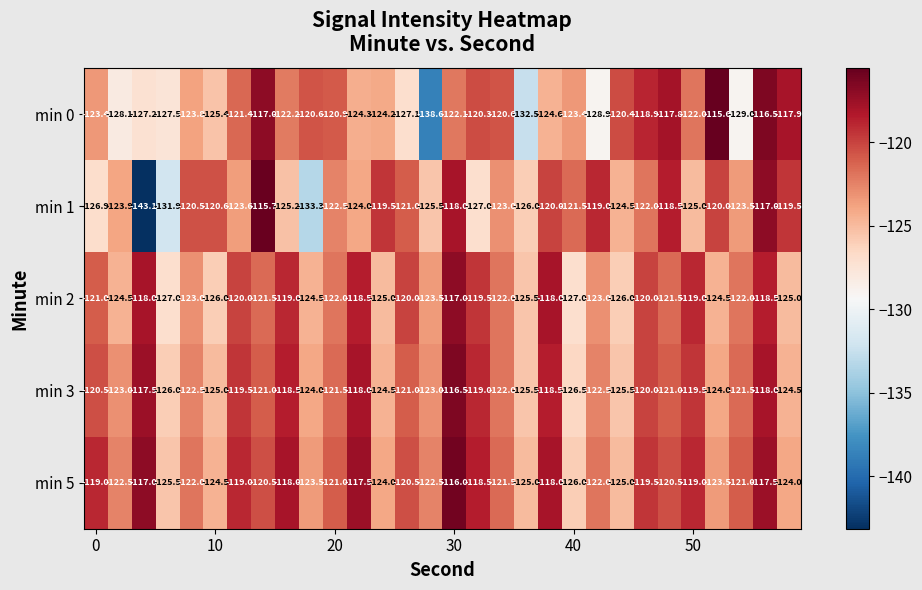

Which series has the widest spread of values?

min 1